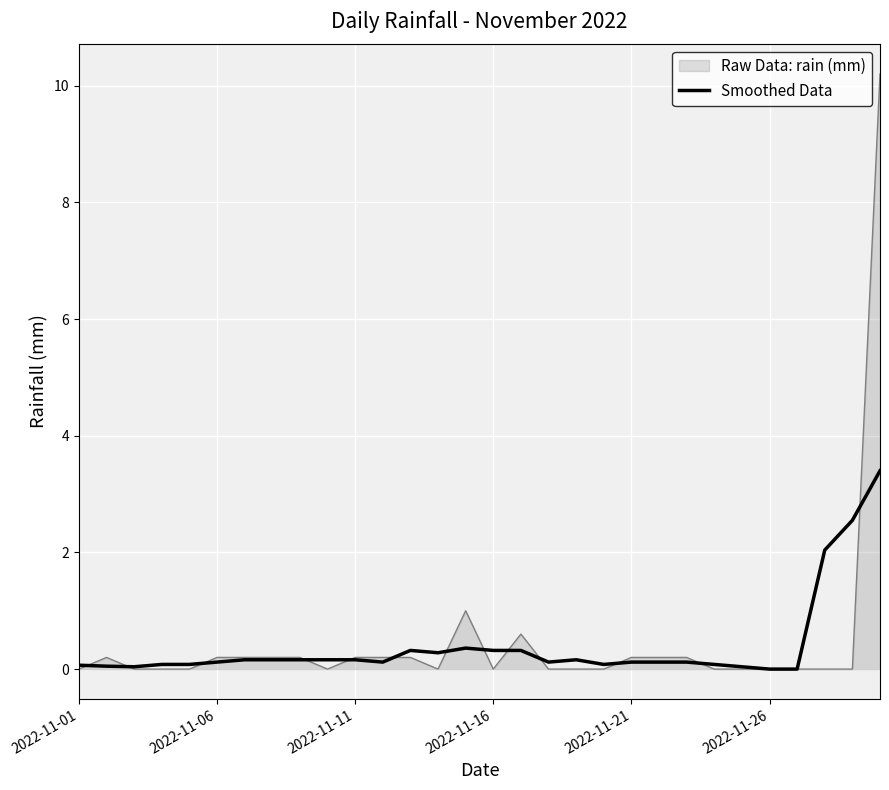

What are all the series names shown in the legend?

Raw Data: rain (mm), Smoothed Data